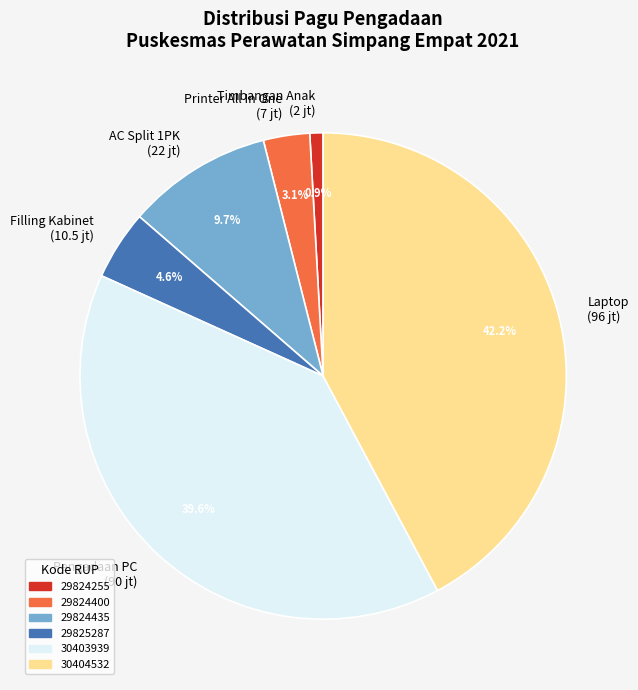

What is the smallest slice in the pie chart?

Timbangan Anak (2 jt)